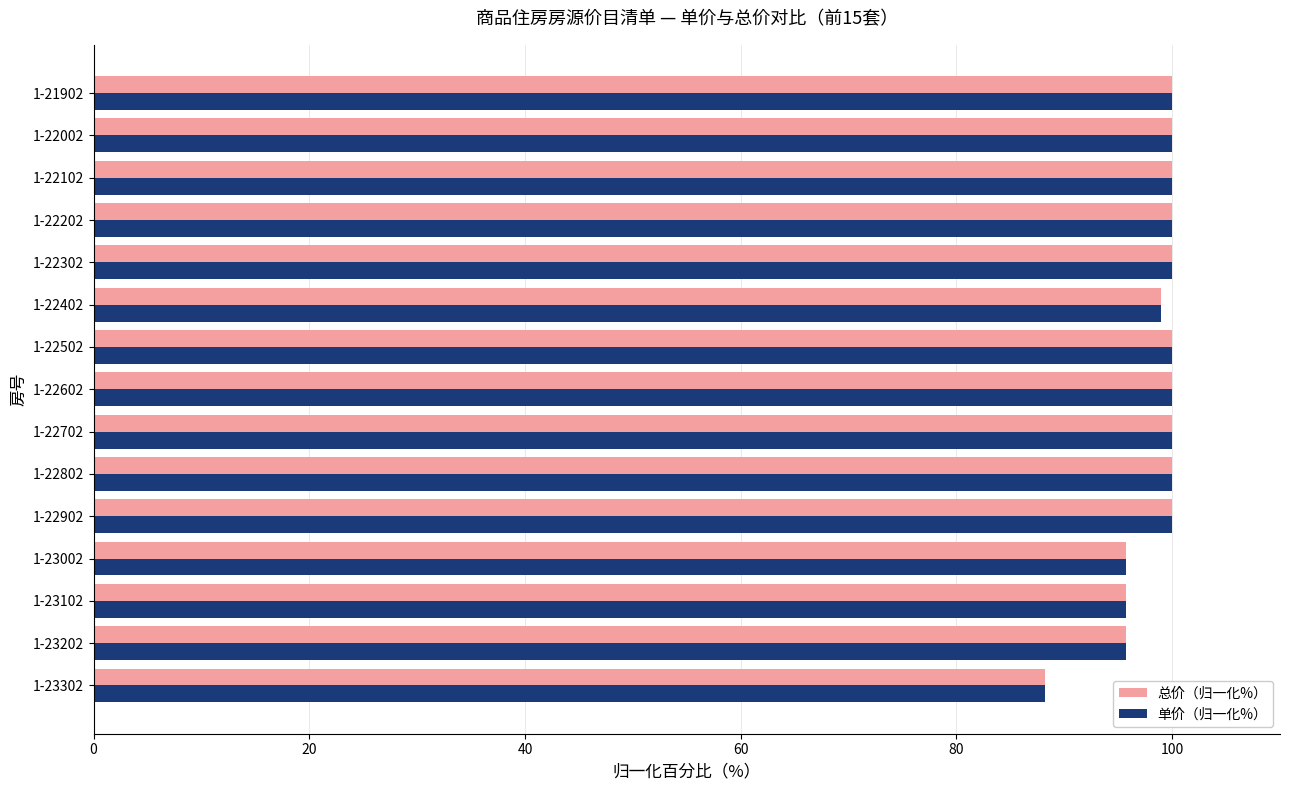

What is the sum of the 单价（归一化%） values at 1-22202 and 1-21902?

200.0